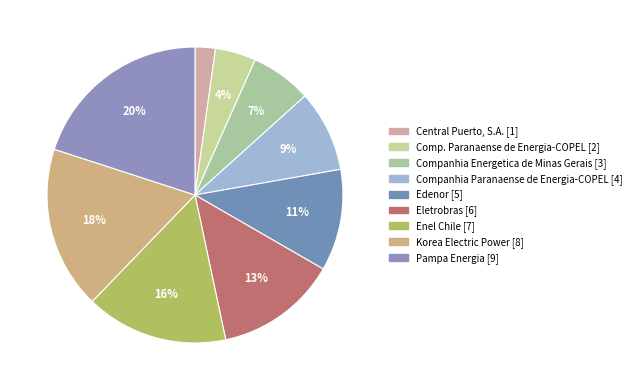

Is Pampa Energia the majority of the pie?

No